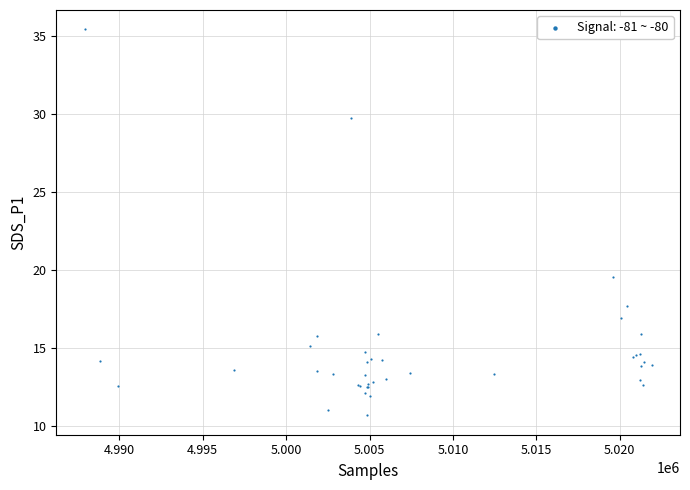

What Y value in the scatter plot is closest to 23?

19.5